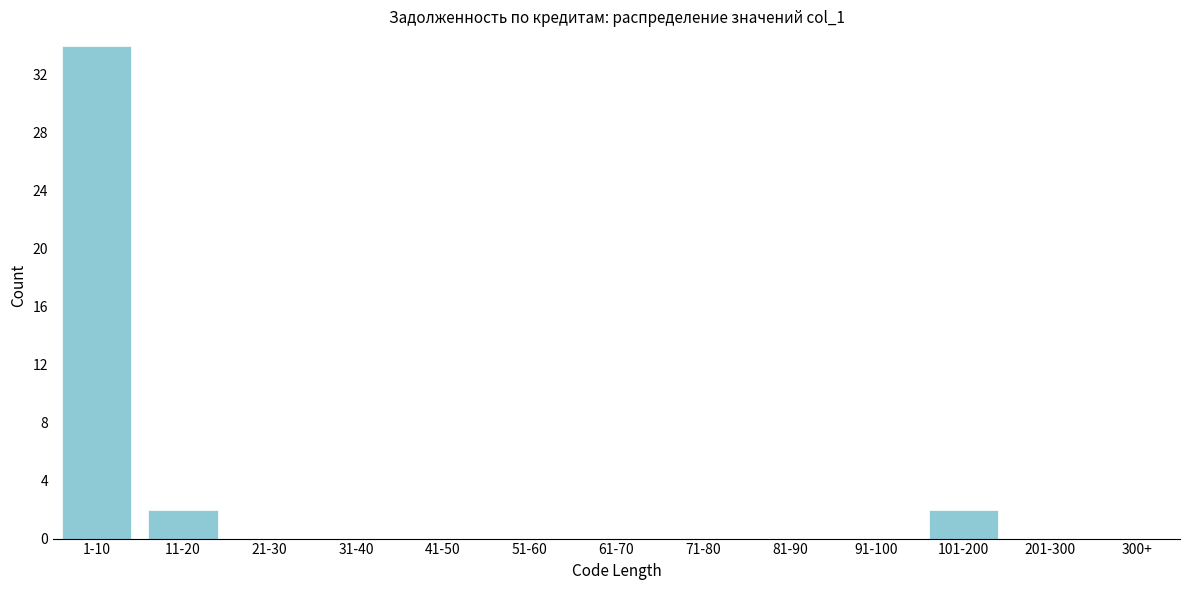

Reading left to right, list all the values displayed in this chart.

1-10=34	11-20=2	21-30=0	31-40=0	41-50=0	51-60=0	61-70=0	71-80=0	81-90=0	91-100=0	101-200=2	201-300=0	300+=0